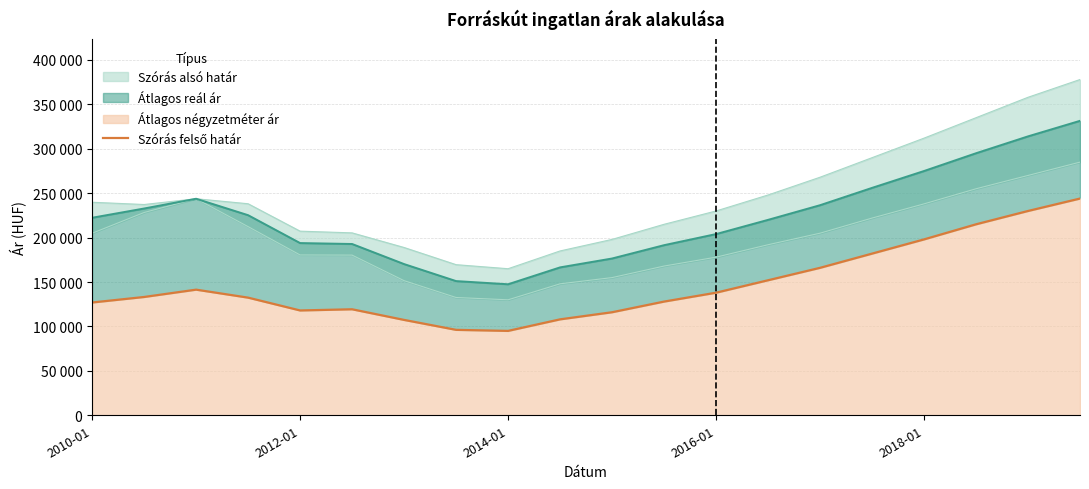

What is the sum of all values?

2946915